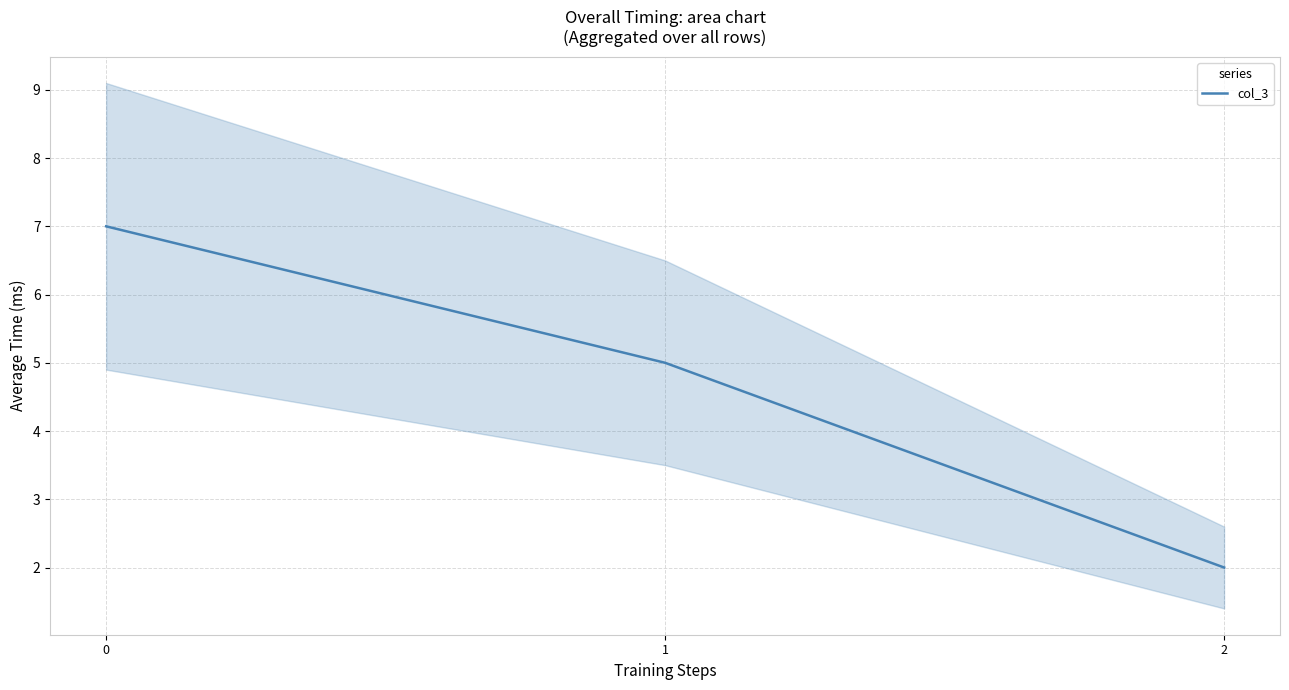

Reading left to right, what are all the values shown in this chart?

0=7	1=5	2=2